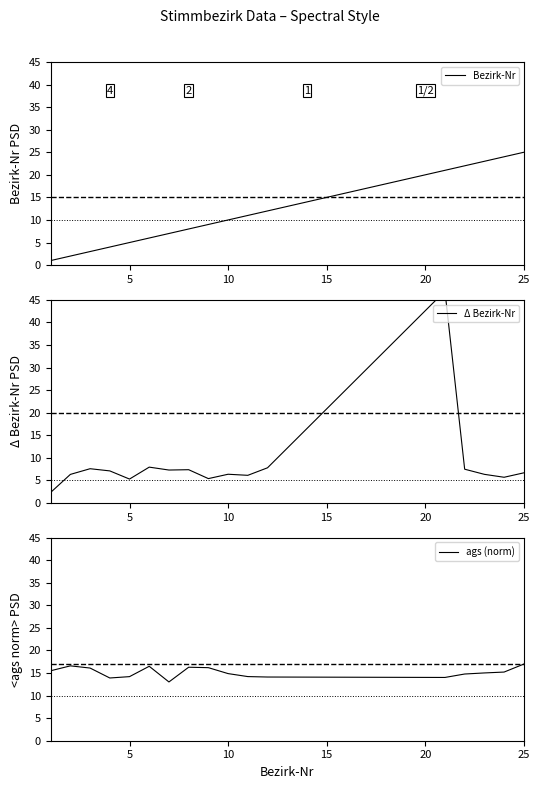

Does the chart display data point markers on the line(s)?

No